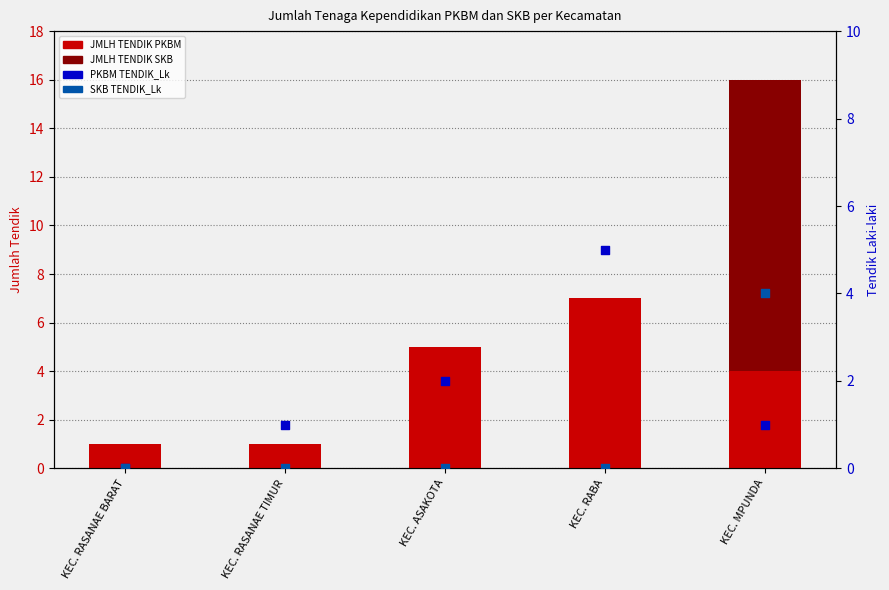

Which series has the largest Y range (max minus min)?

JMLH TENDIK SKB